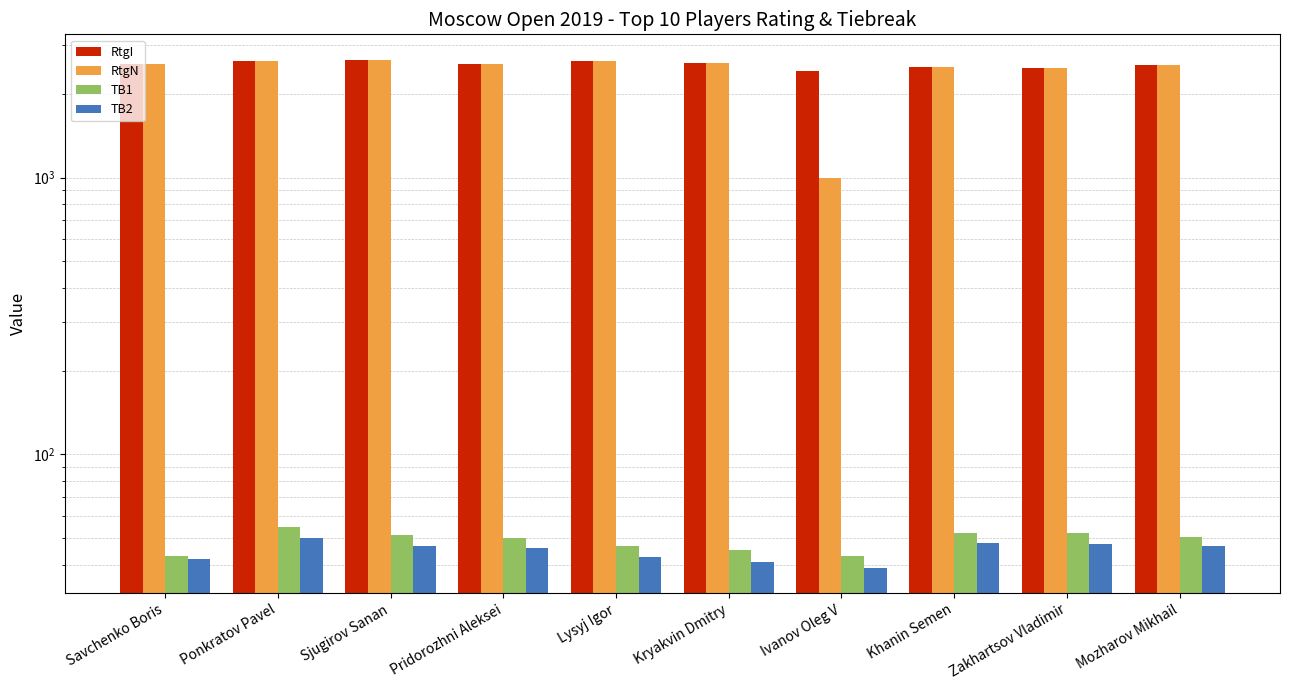

Reading left to right, list all the values displayed in this chart.

RtgI: 2562.0	2630.0	2663.0	2568.0	2633.0	2588.0	2429.0	2514.0	2483.0	2549.0
RtgN: 2560.0	2631.0	2662.0	2567.0	2633.0	2585.0	1000.0	2508.0	2477.0	2546.0
TB1: 43.0	54.5	51.0	50.0	46.5	45.0	43.0	52.0	52.0	50.5
TB2: 42.0	50.0	46.5	46.0	42.5	41.0	39.0	48.0	47.5	46.5